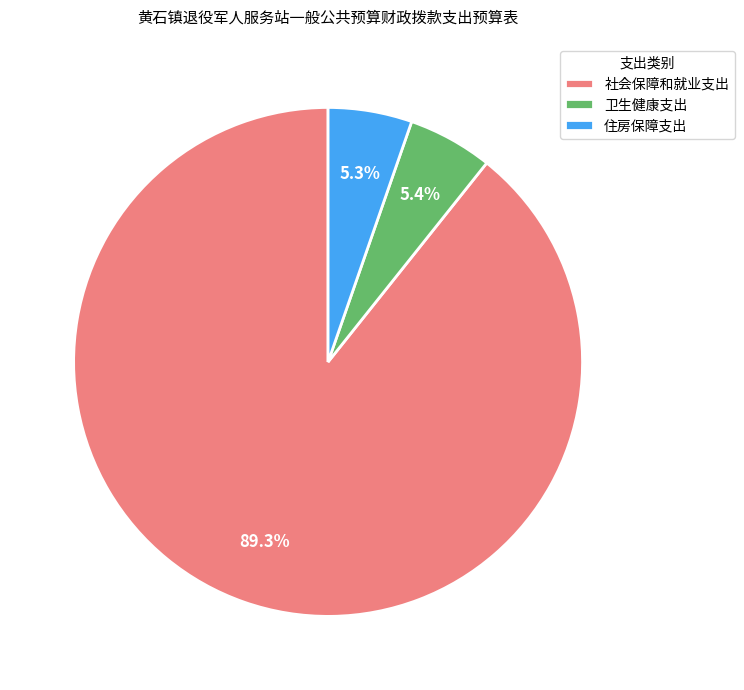

How many segments does this pie chart have?

3